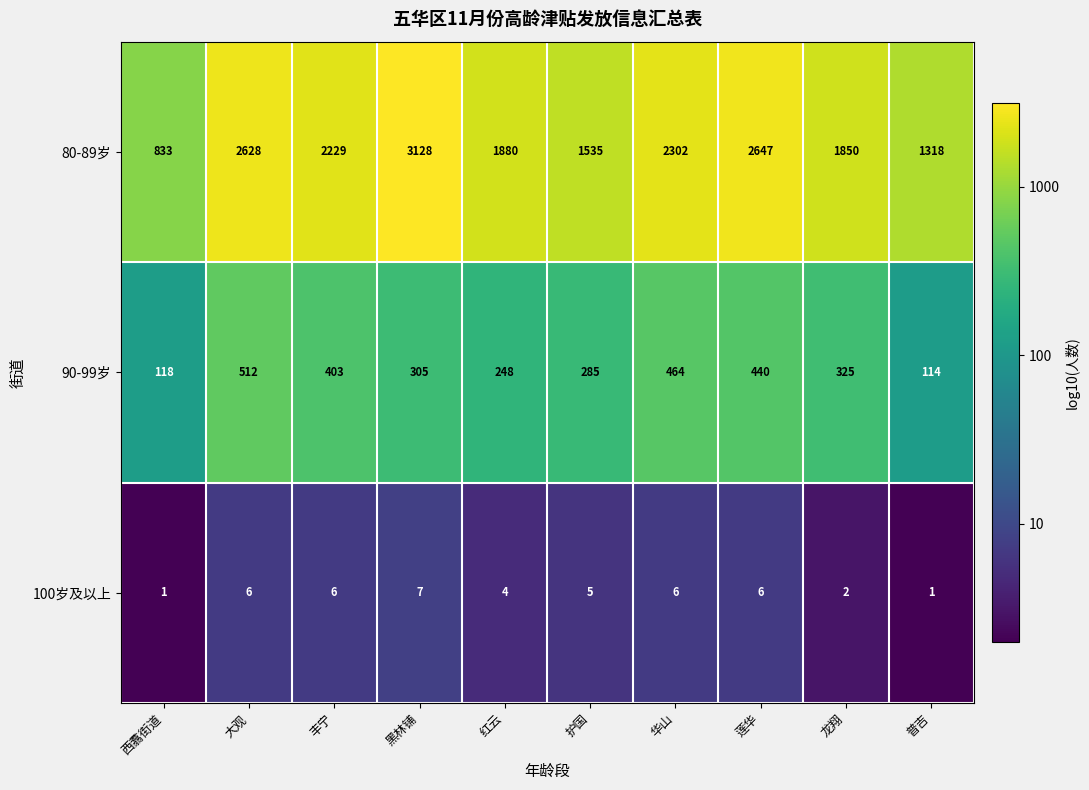

What is the difference between the 100岁及以上 values at 护国 and 龙翔?

3